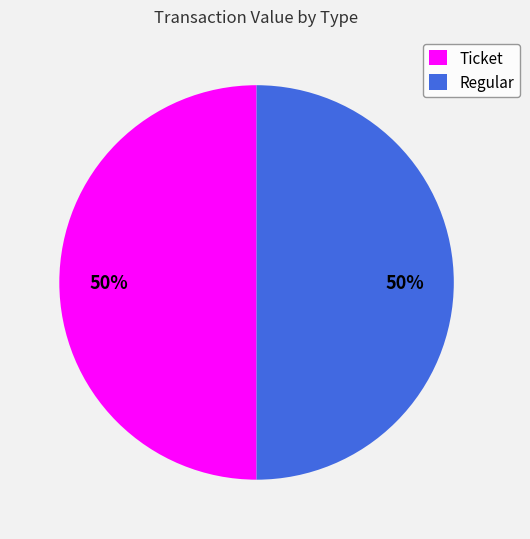

The Regular slice represents 42% of the pie. True or false?

False